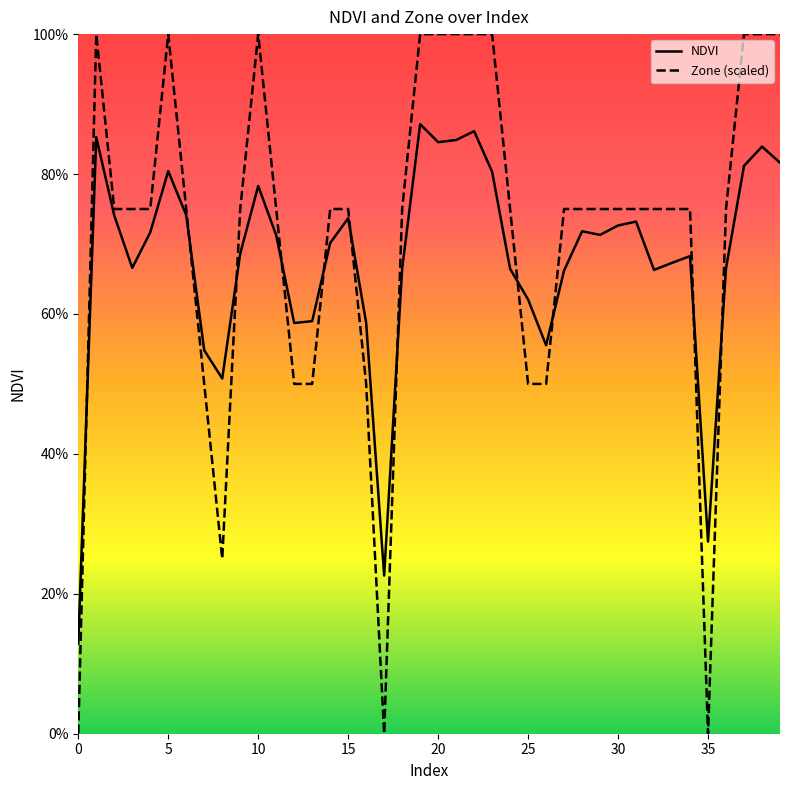

Does the chart display data point markers on the line(s)?

No